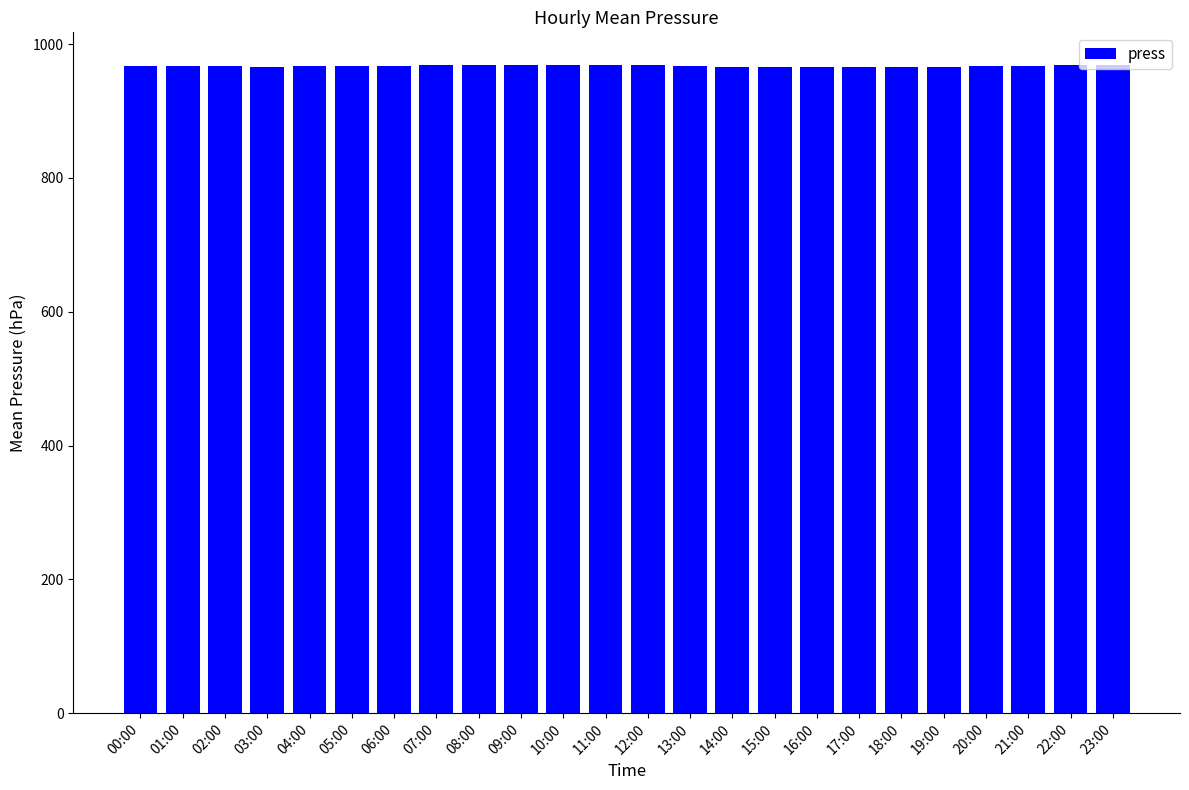

What is the ratio of the value at 18:00 to the value at 01:00?

1.0